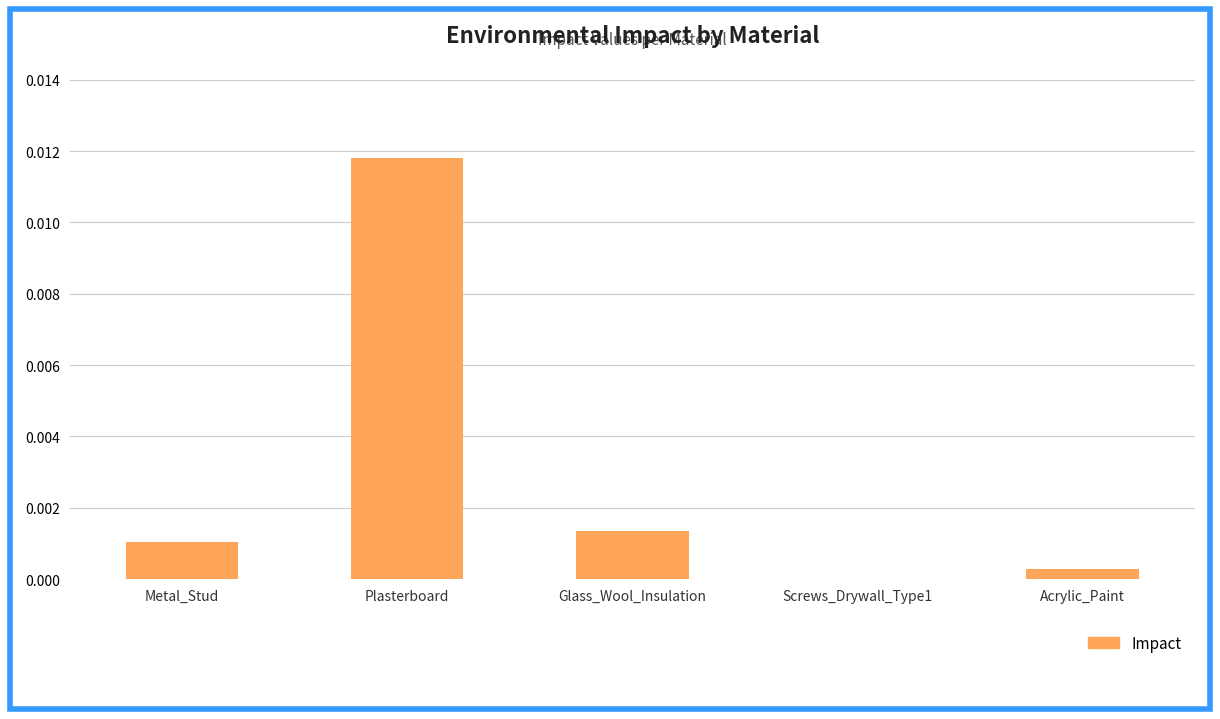

Are the bars horizontal?

No